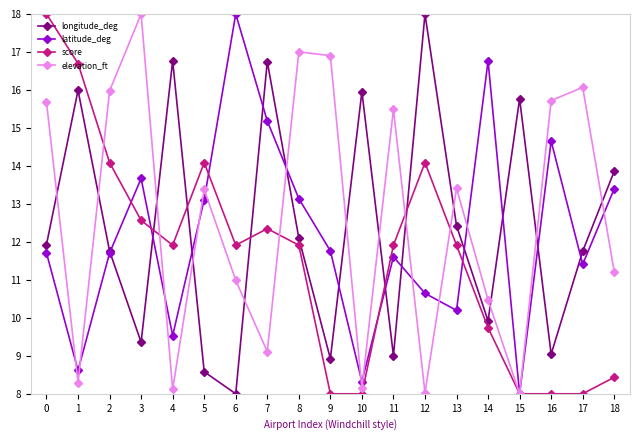

True or false: elevation_ft has a value of 2.6 at 10.

False